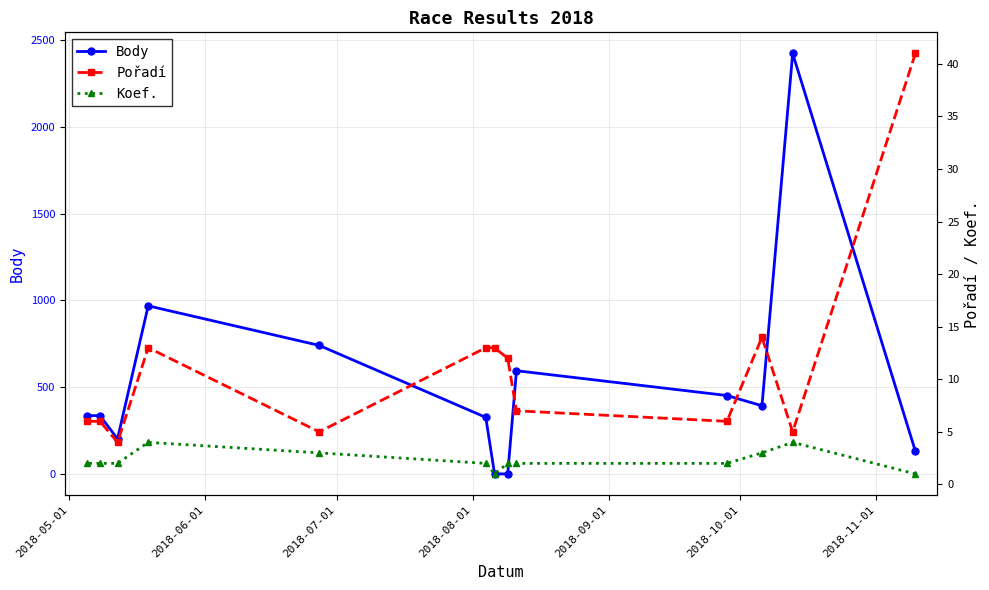

What is the total value across all series at 2018-09-01?

604